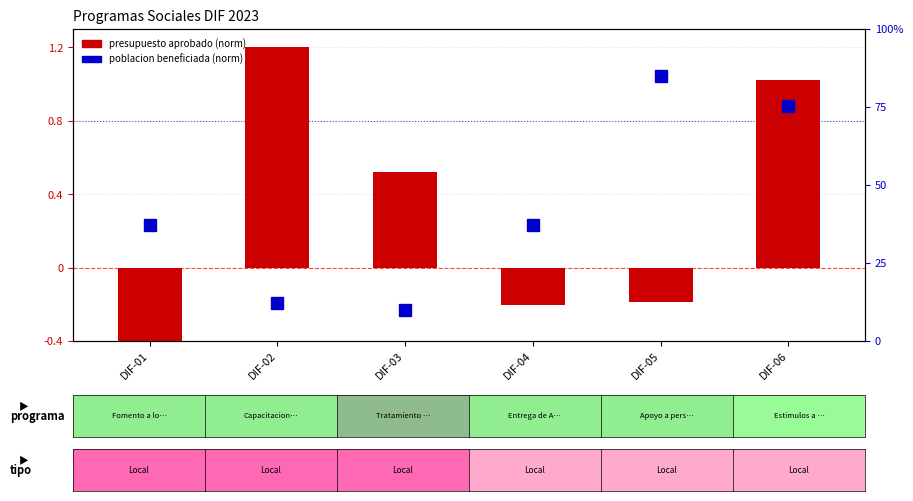

What are all the series names shown in the legend?

presupuesto aprobado (norm), poblacion beneficiada (norm)